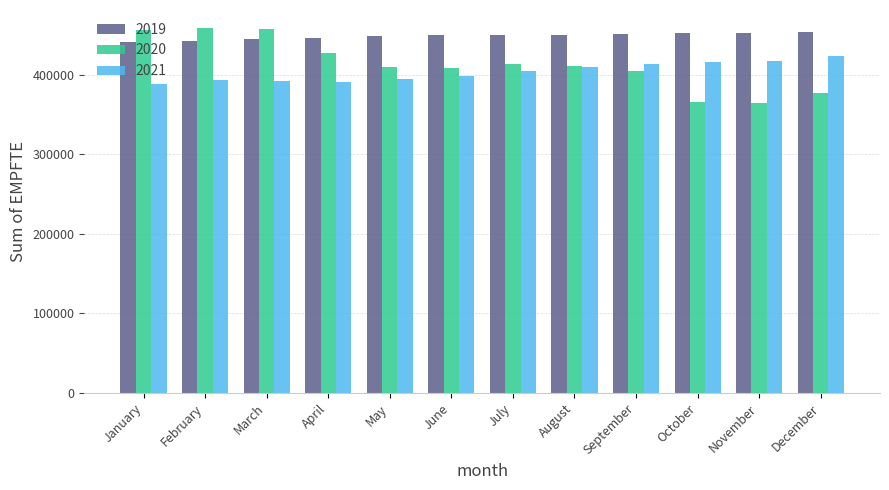

What is the spread (max minus min) of values at September?

45690